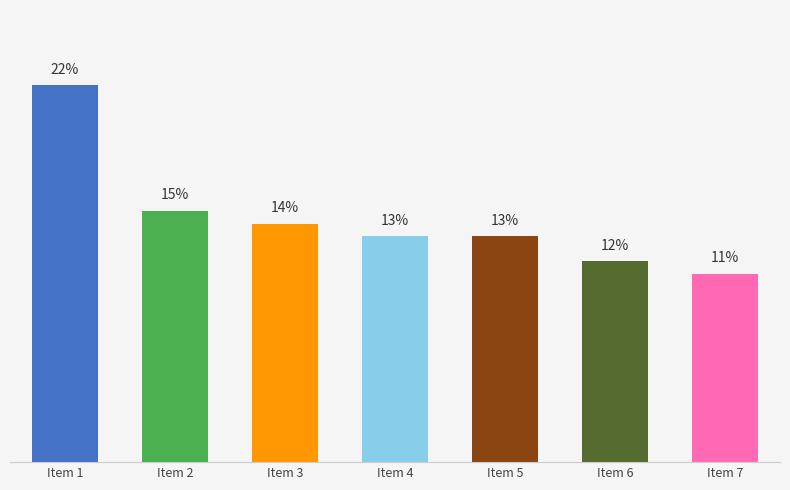

Are the bars horizontal?

No